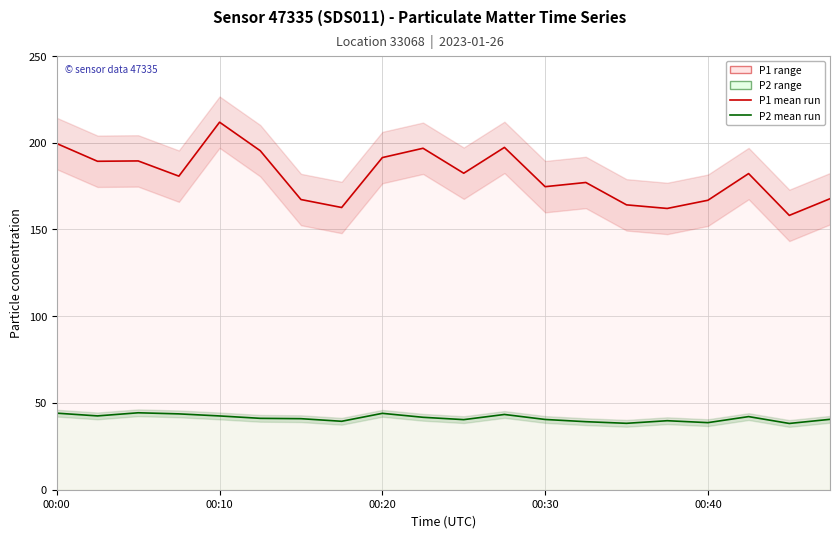

Between 10 and 16, which series saw the biggest shift?

P1 (PM10 proxy)